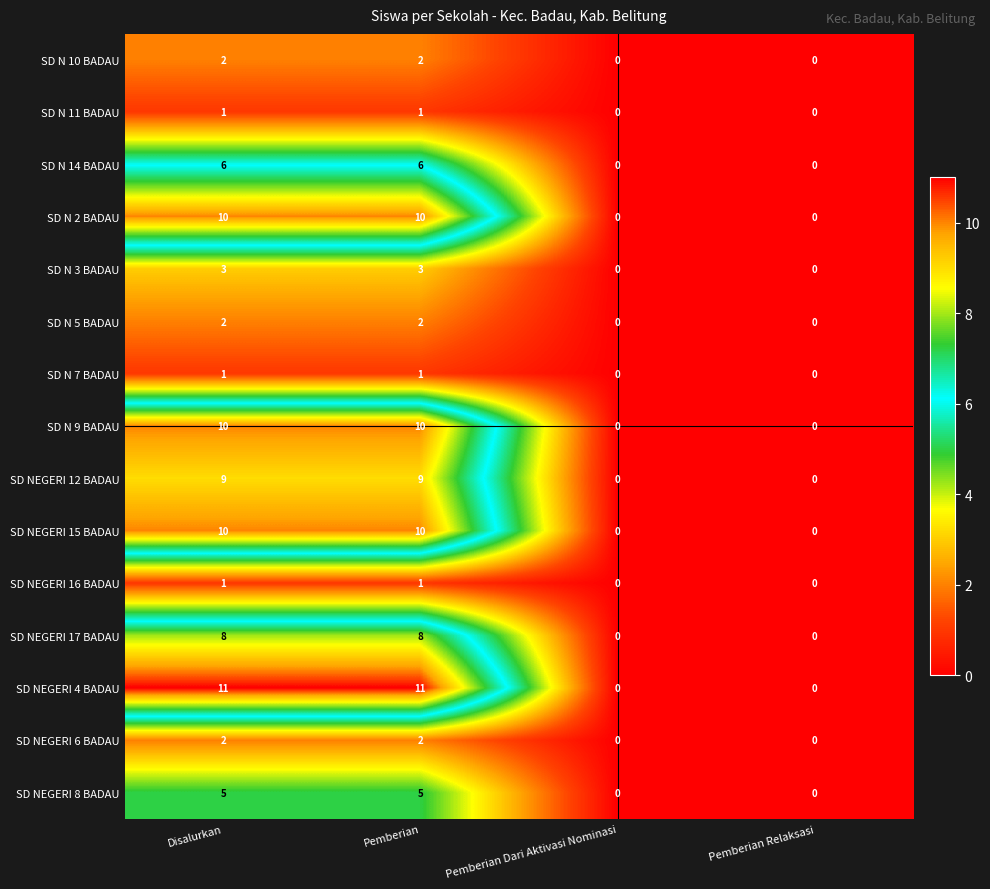

How many positive values does the SD N 3 BADAU series have?

2